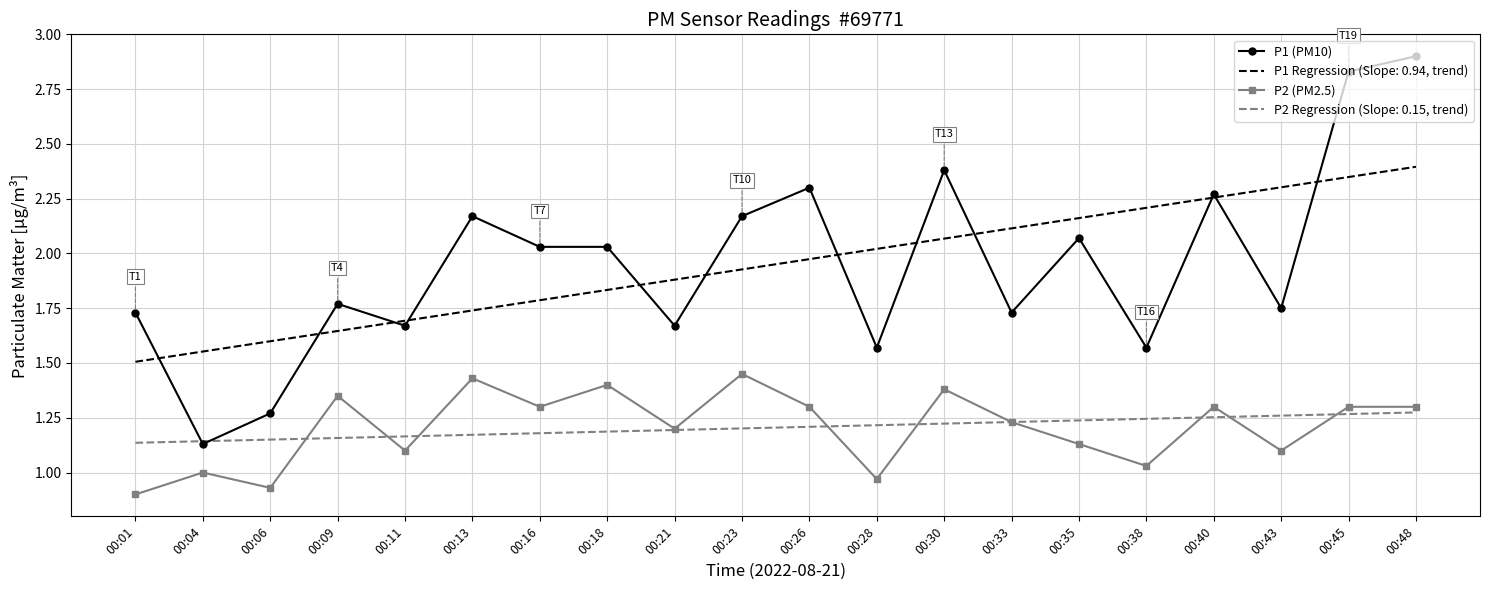

Is the value of P2 Regression (Slope: 0.15, trend) at 00:38 greater than the value of P2 (PM2.5) at 00:38?

Yes